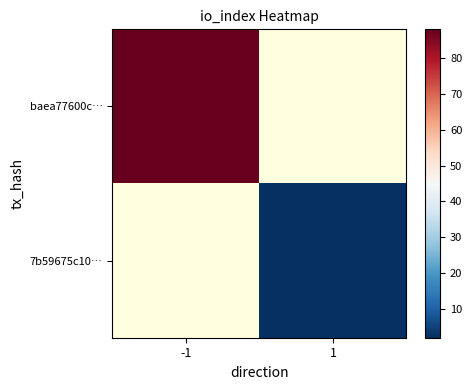

Is it true that baea77600c… equals 88.0 at -1?

True